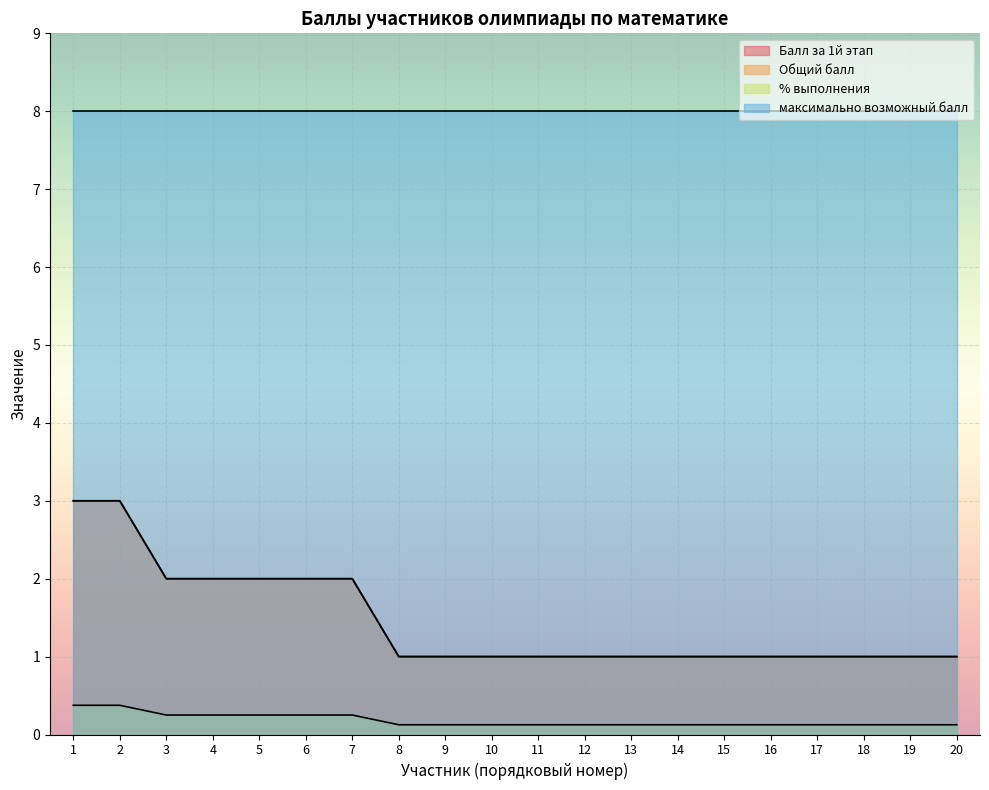

Count the Балл за 1й этап values in the range 1 to 2.

18